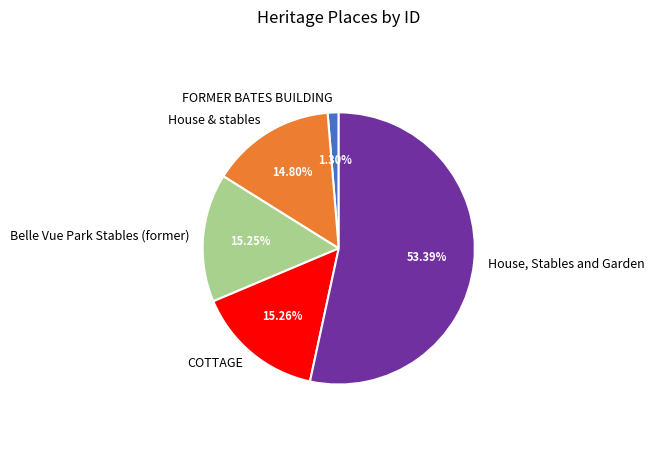

To the nearest percent, what is the average slice percentage?

20%